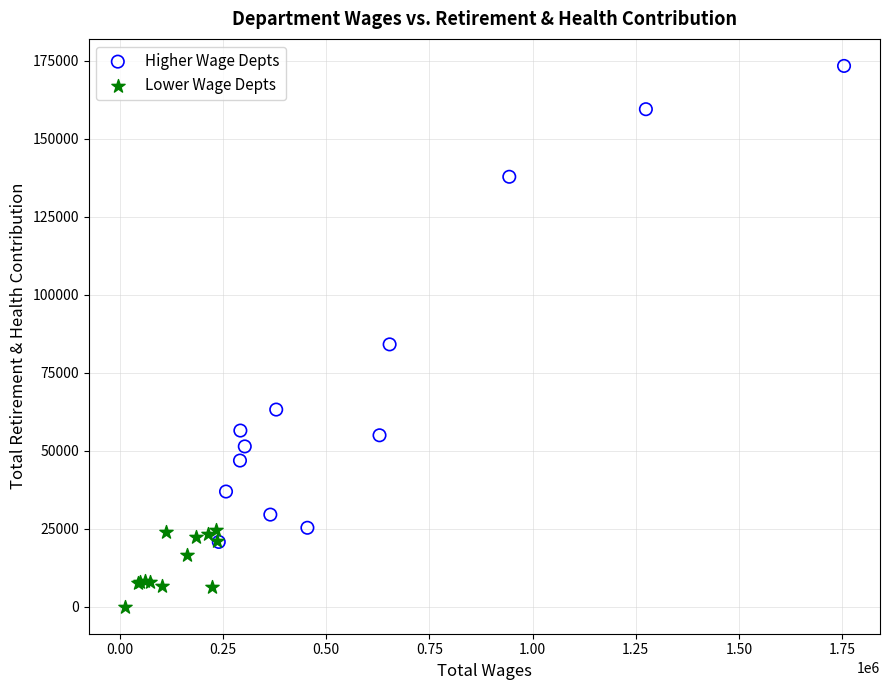

Which series reaches the maximum Y coordinate?

Higher Wage Depts